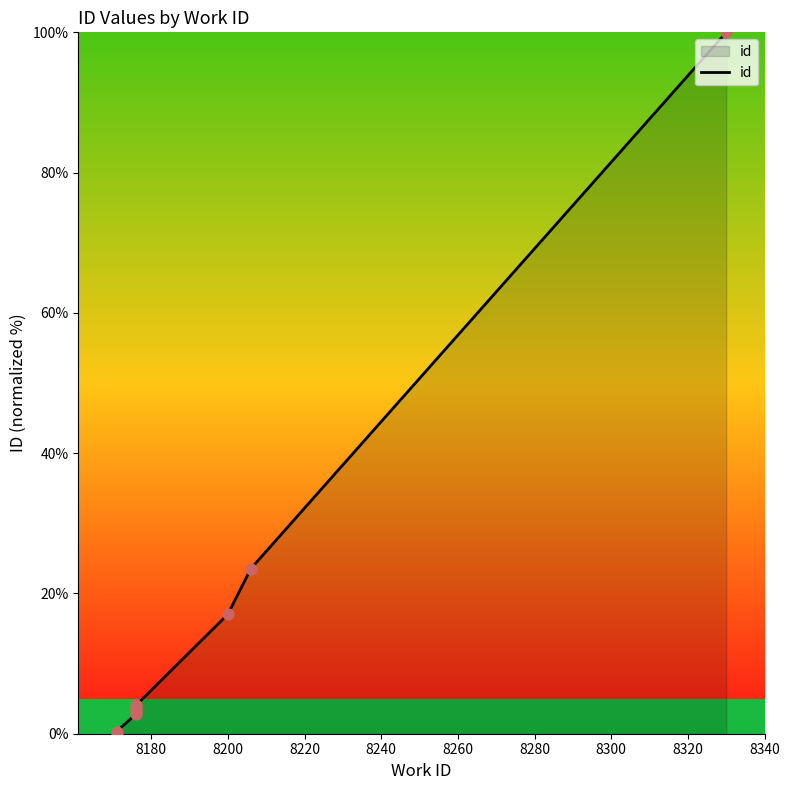

Which has a higher value, 8200 or 8320?

8320